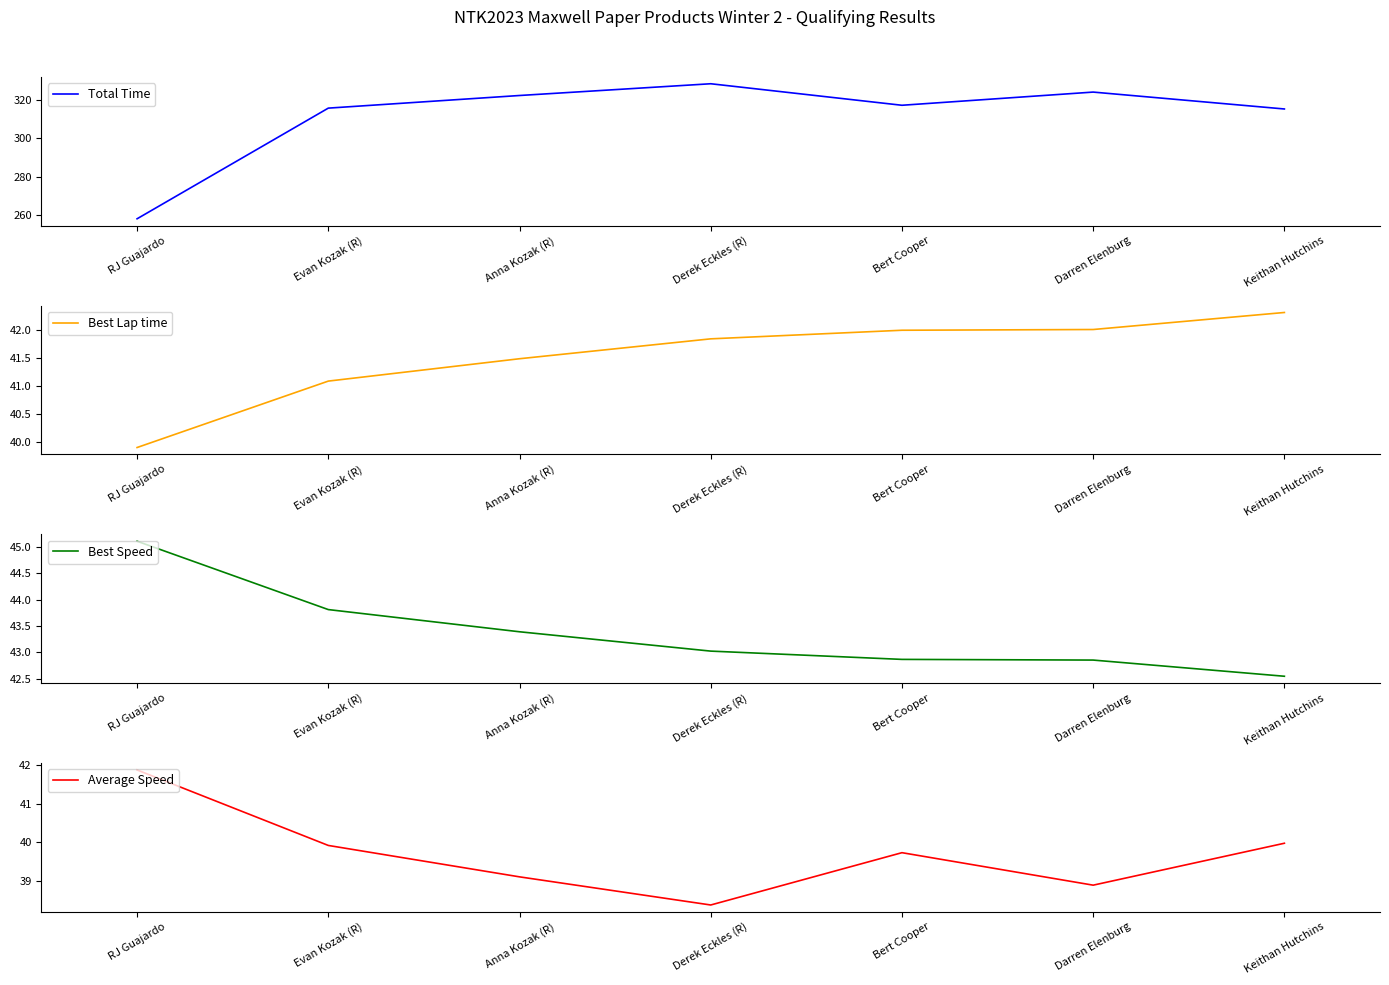

At which category is the sum across all series the highest?

Derek Eckles (R)